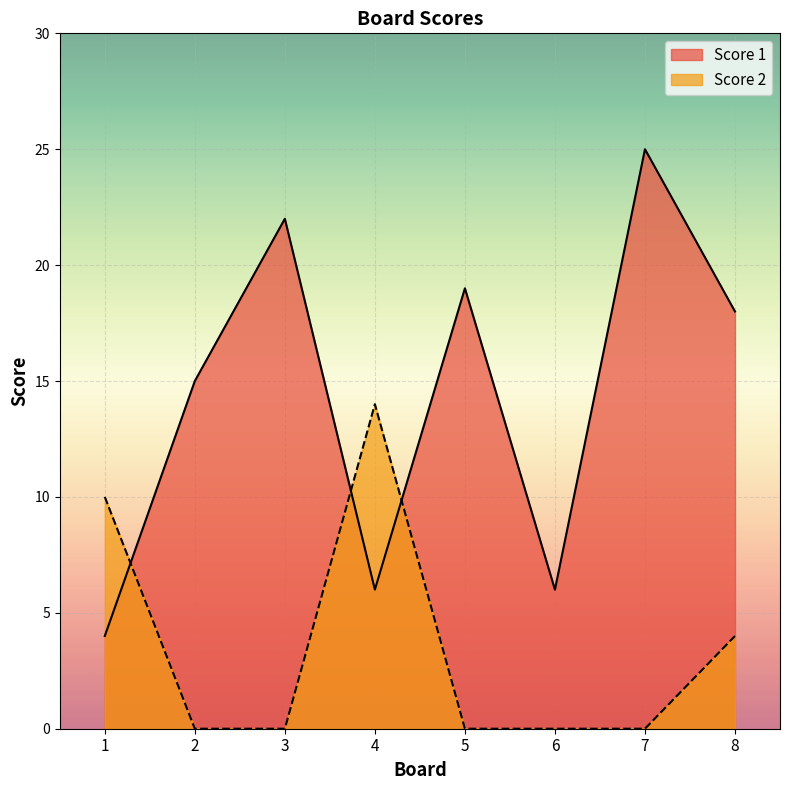

List the labels in order of Score 2 value, largest first.

4, 1, 8, 2, 3, 5, 6, 7